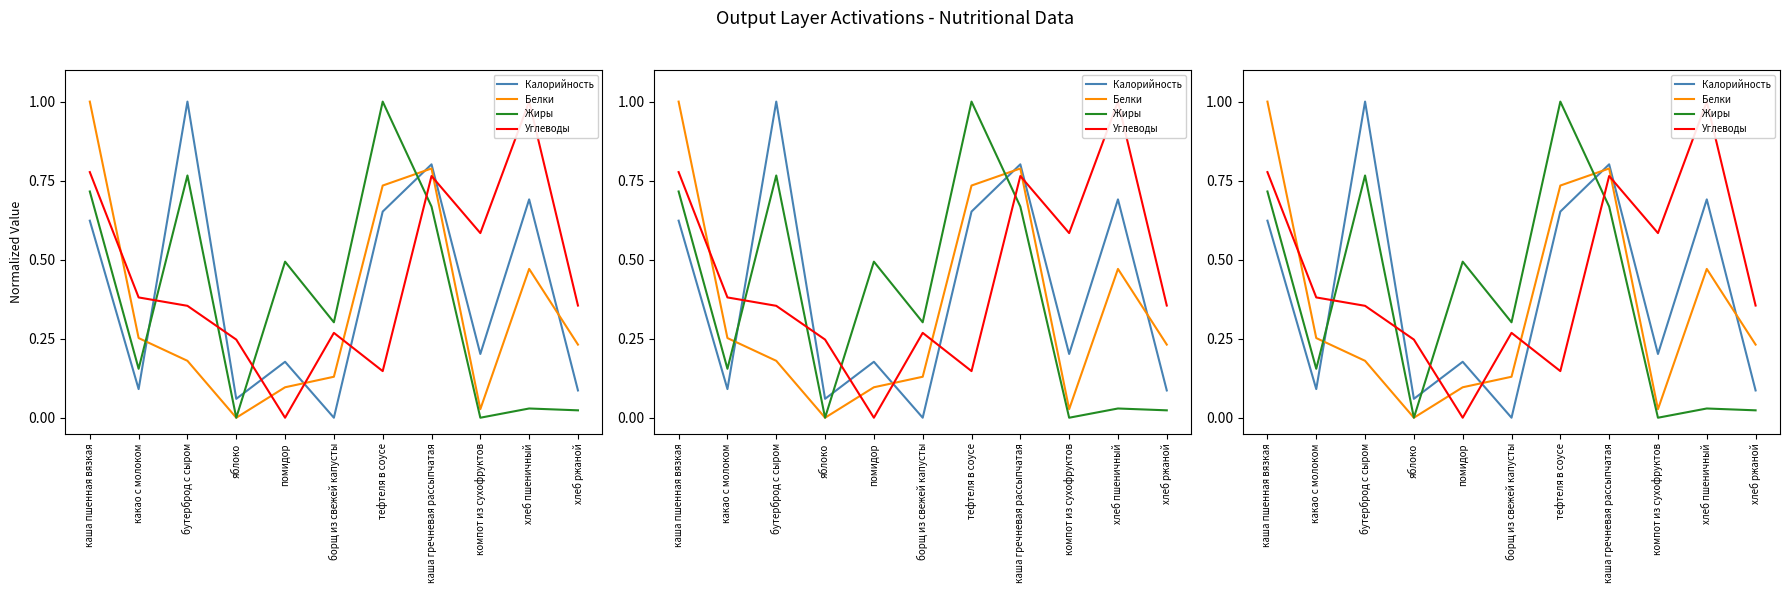

What is the sum of all Углеводы values?

4.9